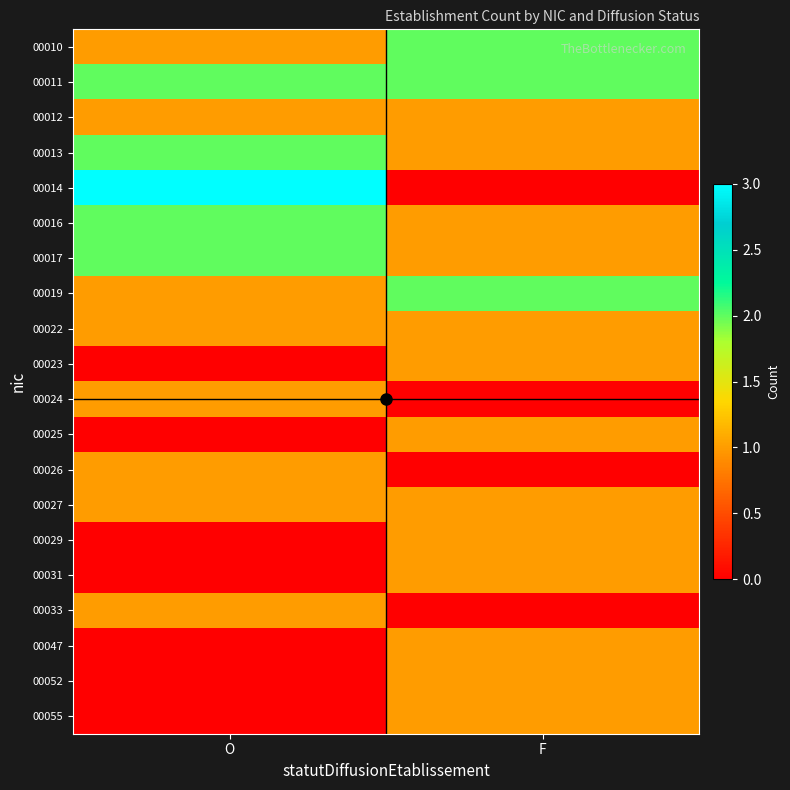

Reading left to right, extract all data points from this chart.

00010: O=1	F=2
00011: O=2	F=2
00012: O=1	F=1
00013: O=2	F=1
00014: O=3	F=0
00016: O=2	F=1
00017: O=2	F=1
00019: O=1	F=2
00022: O=1	F=1
00023: O=0	F=1
00024: O=1	F=0
00025: O=0	F=1
00026: O=1	F=0
00027: O=1	F=1
00029: O=0	F=1
00031: O=0	F=1
00033: O=1	F=0
00047: O=0	F=1
00052: O=0	F=1
00055: O=0	F=1